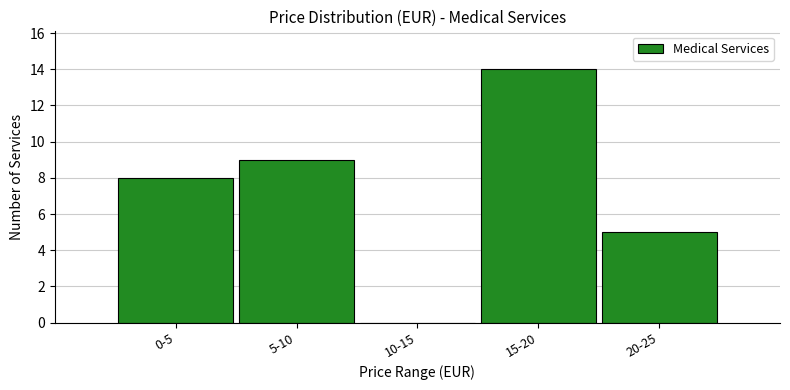

Reading right to left, extract all data points from this chart.

20-25=5	15-20=14	10-15=0	5-10=9	0-5=8